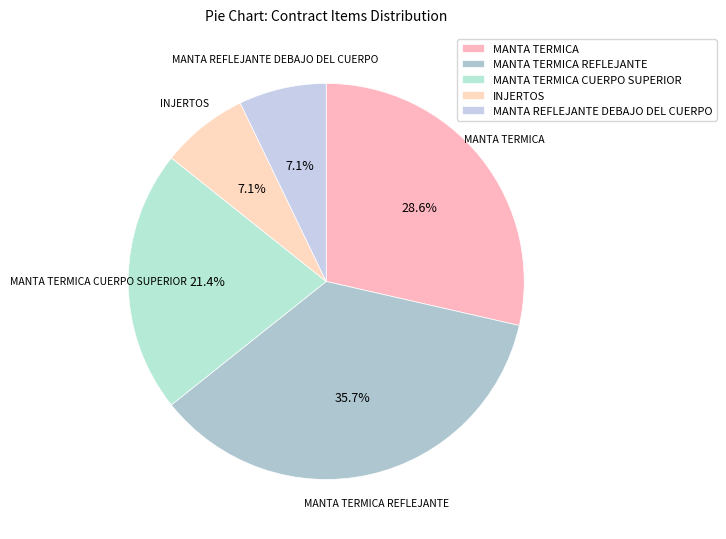

What is the smallest slice in the pie chart?

INJERTOS